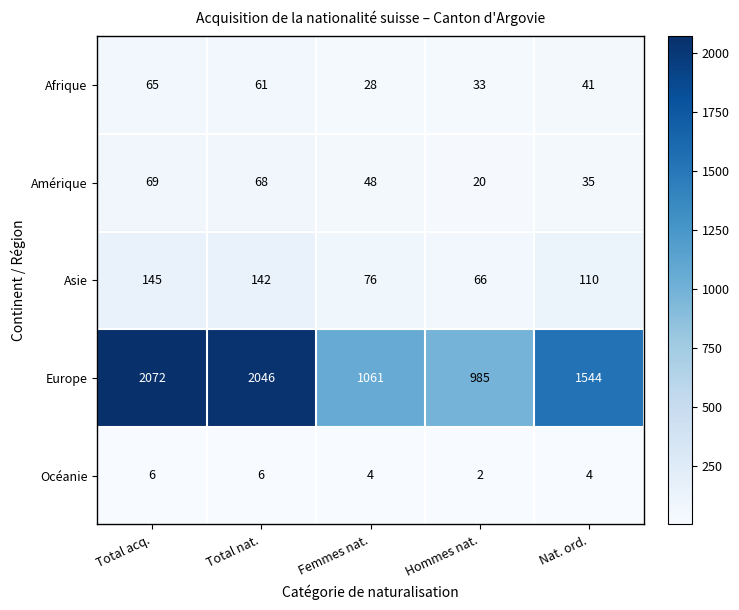

What is the minimum value shown in the chart?

2